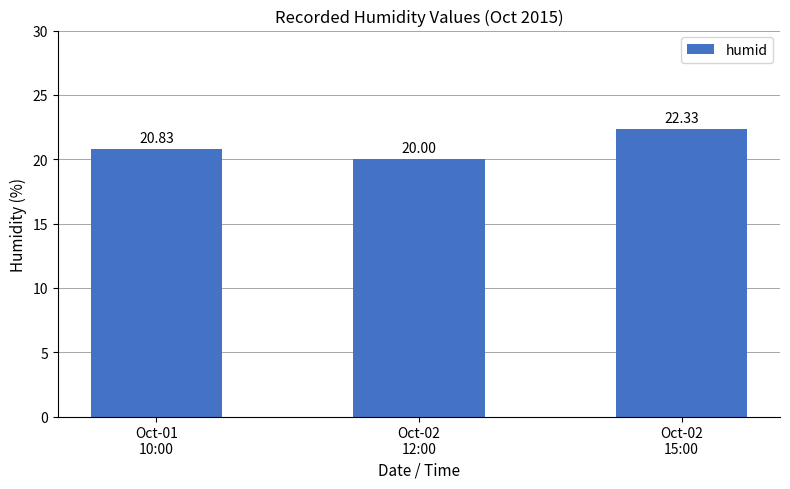

At which label is the value closest to 21?

Oct-01
10:00